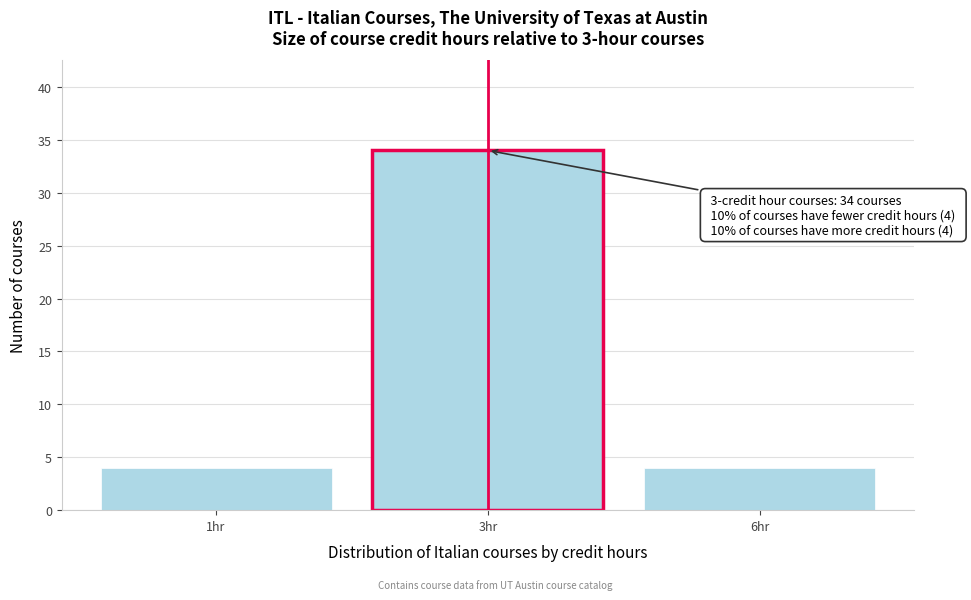

Reading left to right, extract all data points from this chart.

1hr=4	3hr=34	6hr=4